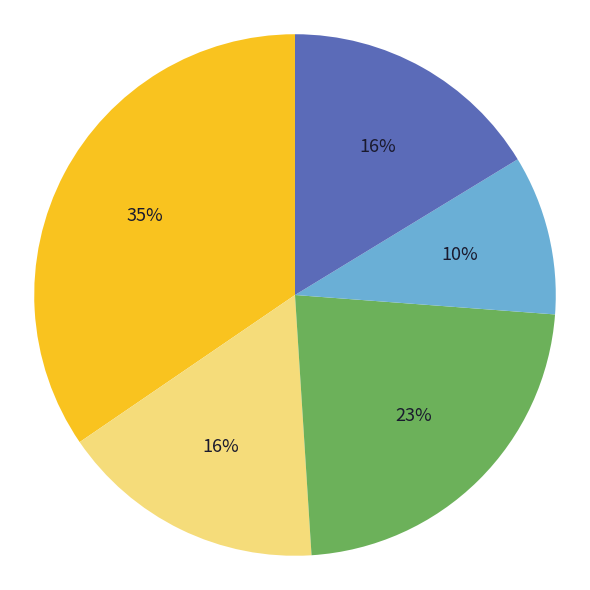

To the nearest percent, what is the difference between the largest and smallest slice percentages?

25%